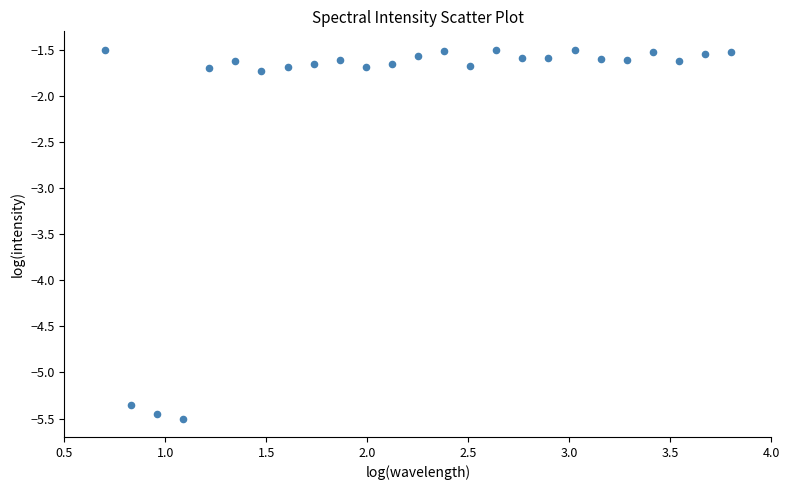

What is the range of X values (max minus min)?

3.1